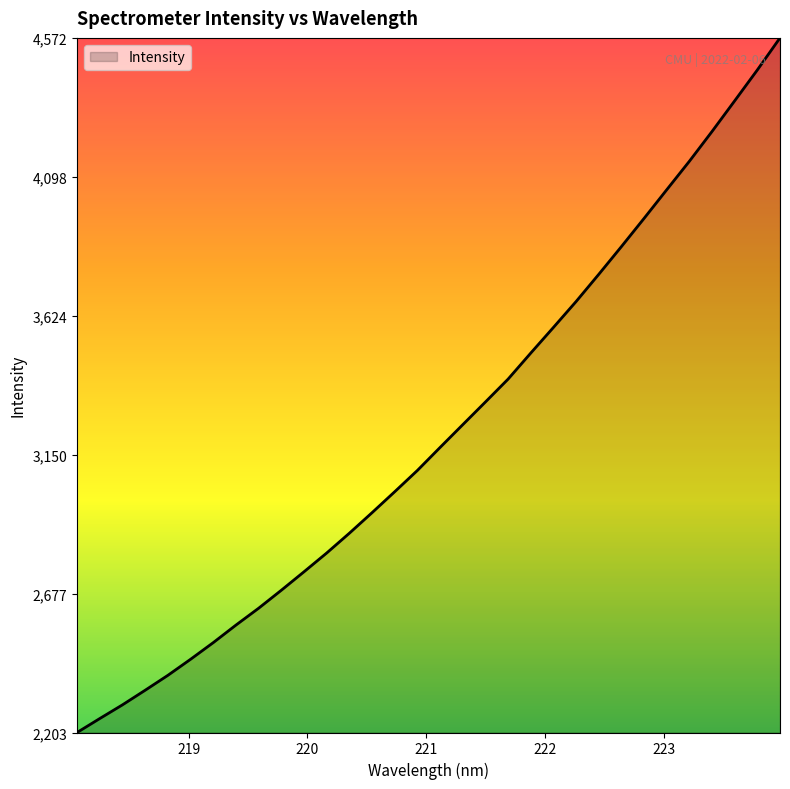

What is the greatest value displayed?

4572.4